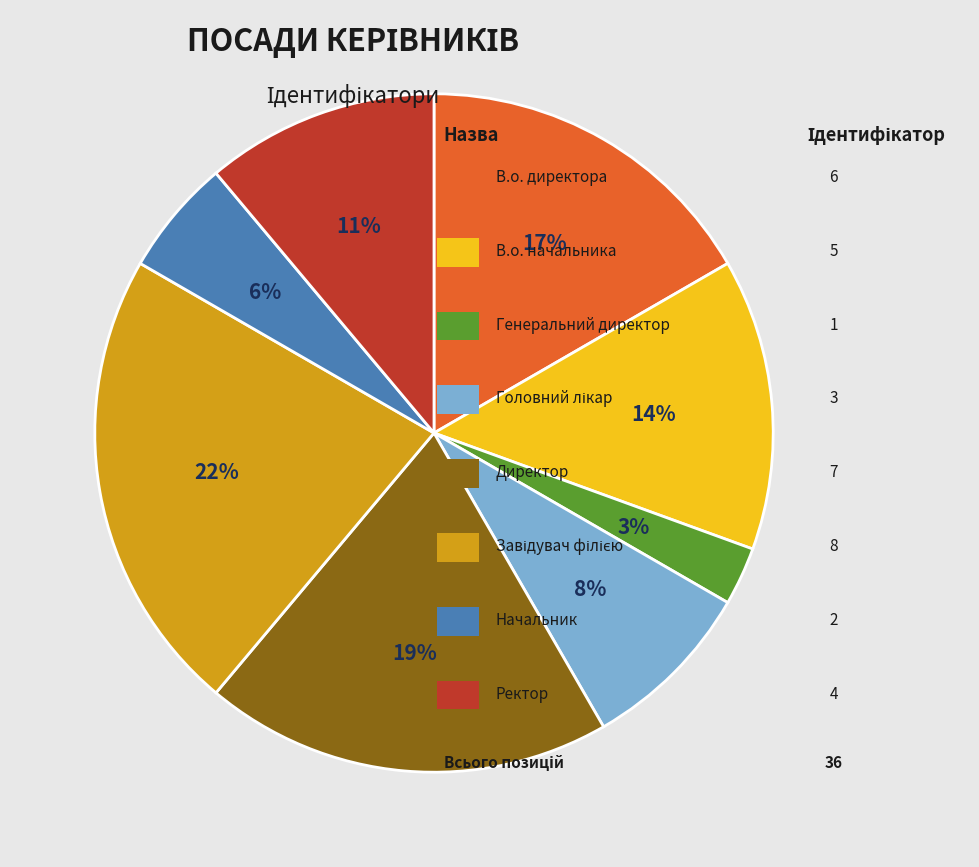

To the nearest percent, what is the average slice percentage?

12%